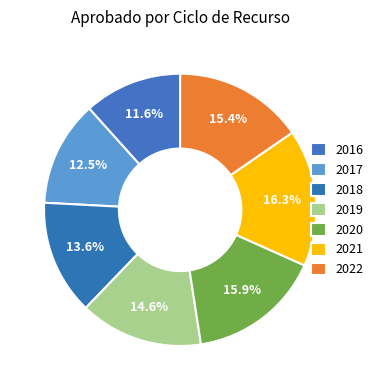

Is 2021 the majority of the pie?

No